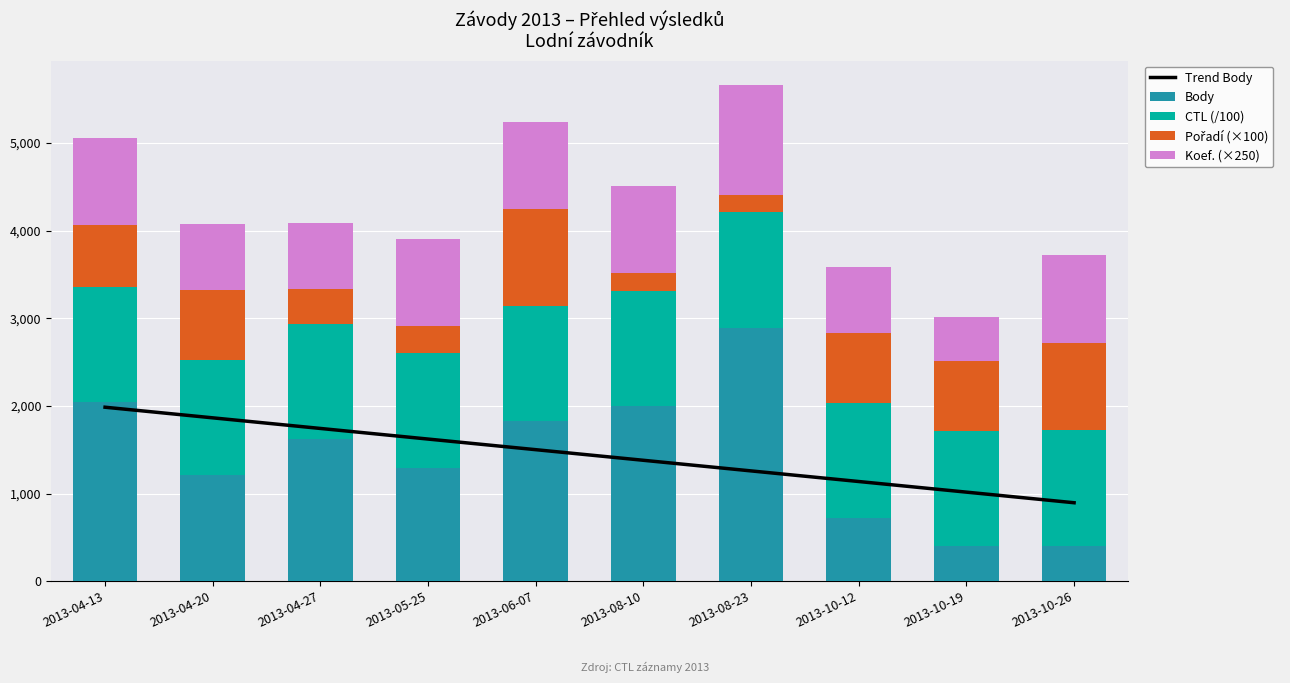

Between 2013-10-19 and 2013-10-26, which series saw the biggest shift?

Koef. (×250)